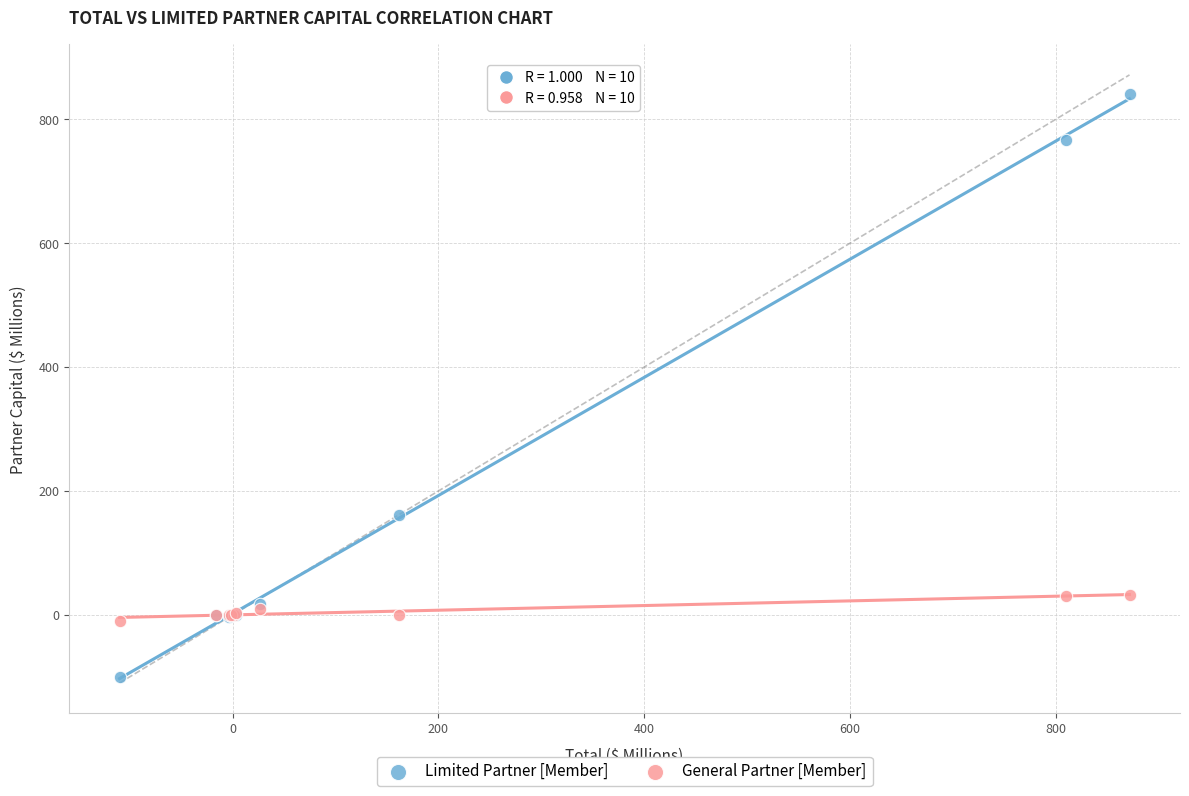

What is the X range (max minus min) for the scatter plot?

981.6